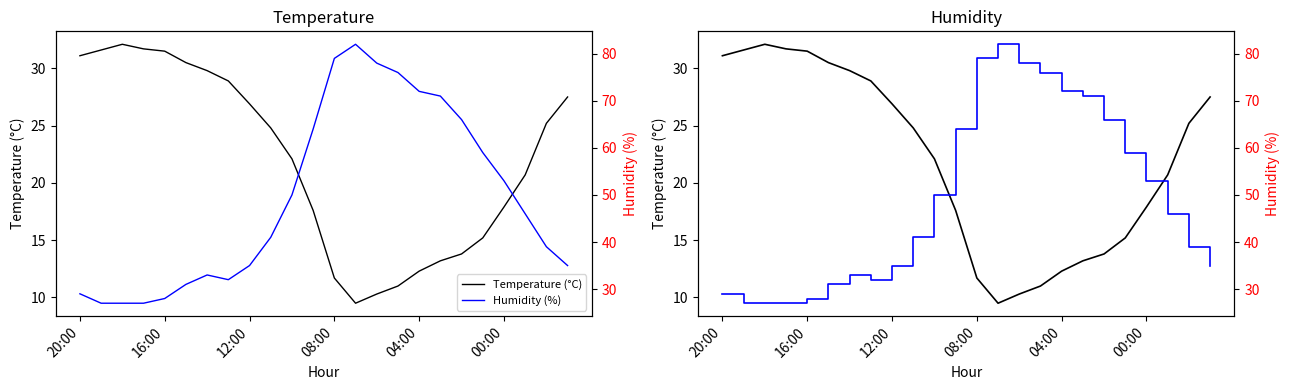

Is it true that Humidity (%) equals 113.5 at 14?

False